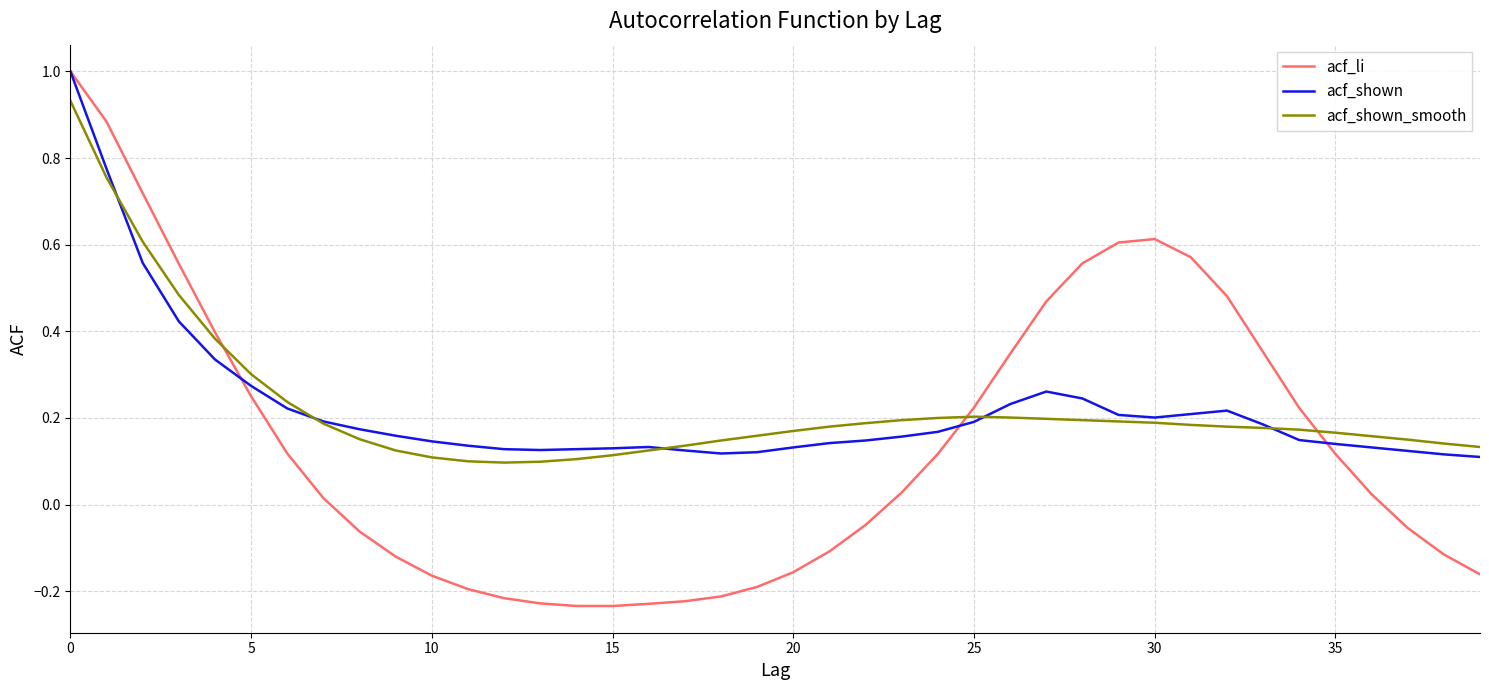

What is the highest value of the acf_li series?

1.0